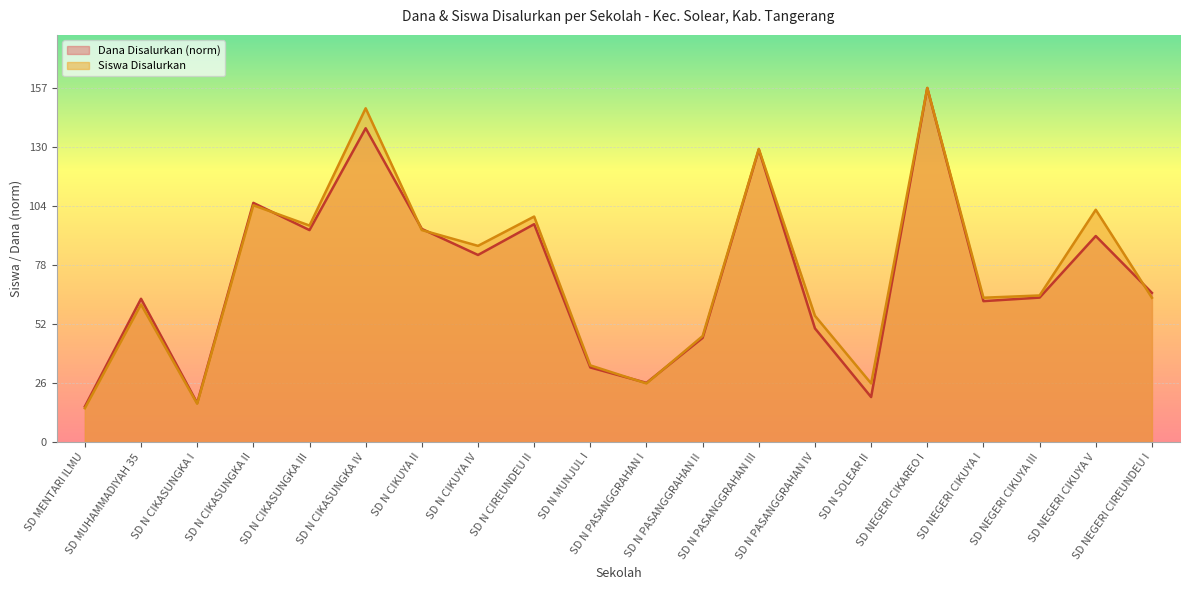

What is the sum of the Dana Disalurkan values at SD N CIKASUNGKA II and SD NEGERI CIKUYA V?

197.4